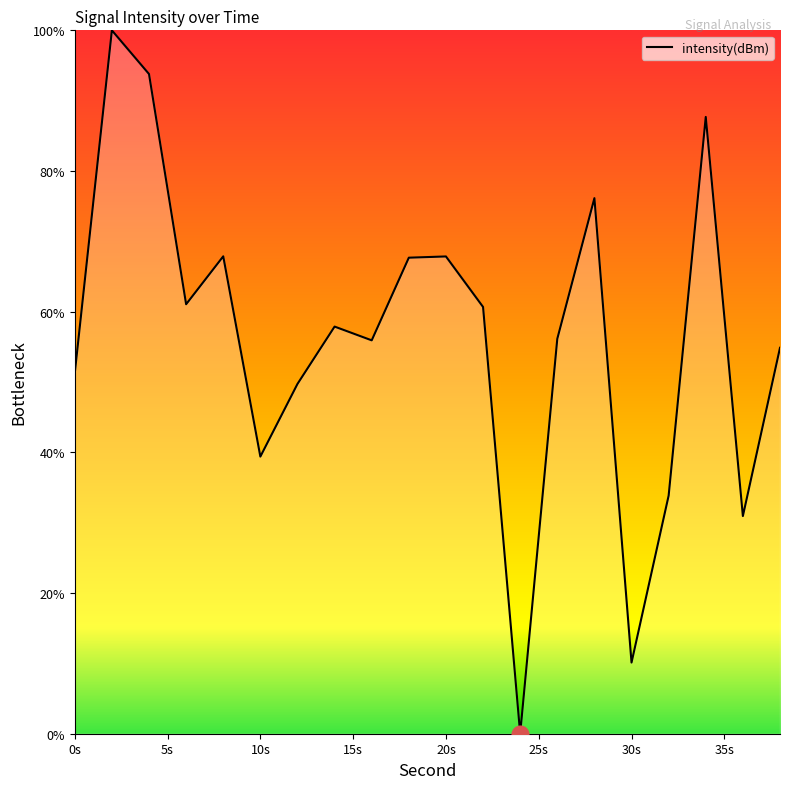

What is the sum of all values?

1122.9